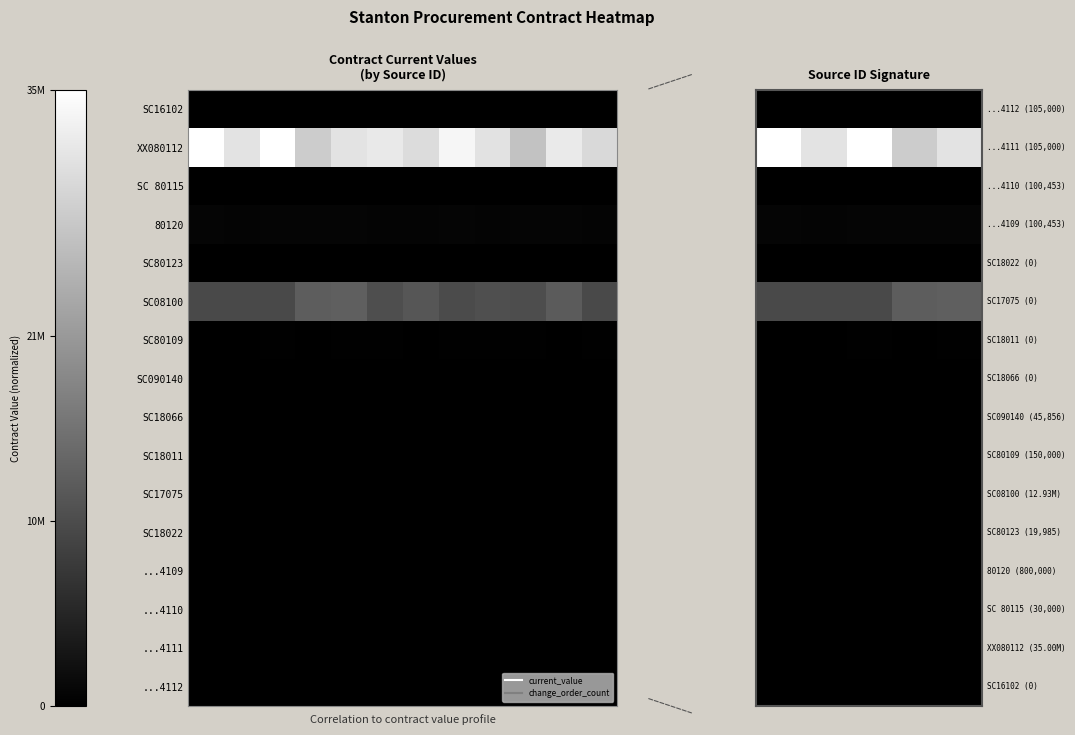

At how many categories does at least one series exceed 0?

5